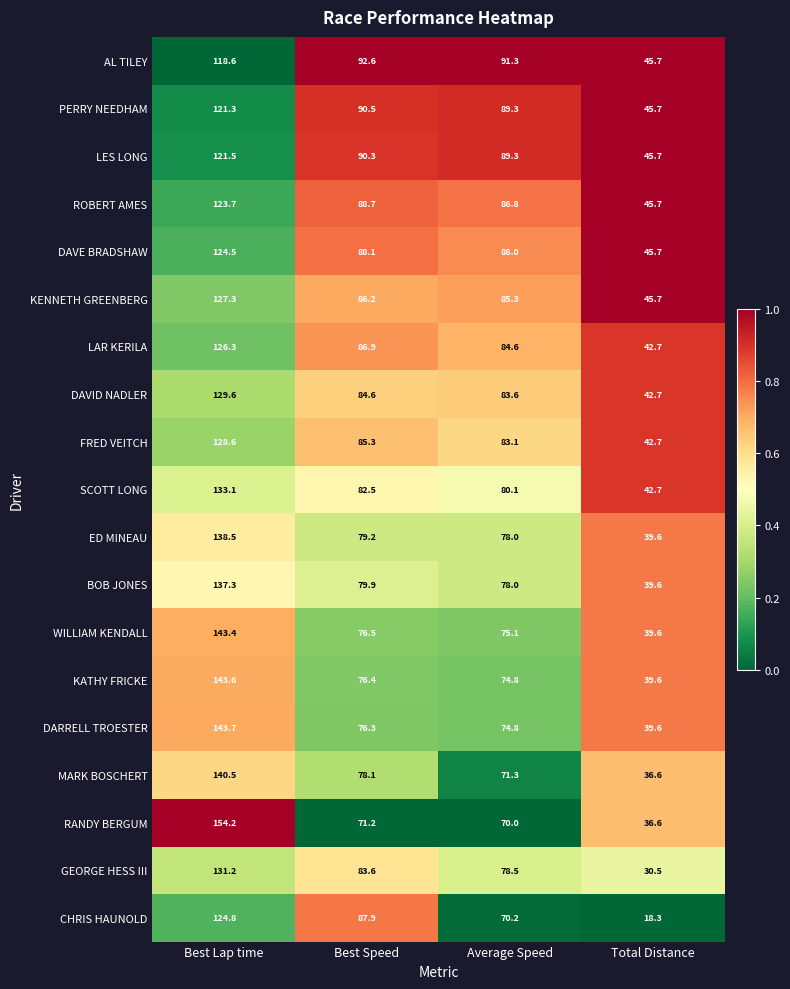

Which category has the highest value across all series?

Best Lap time